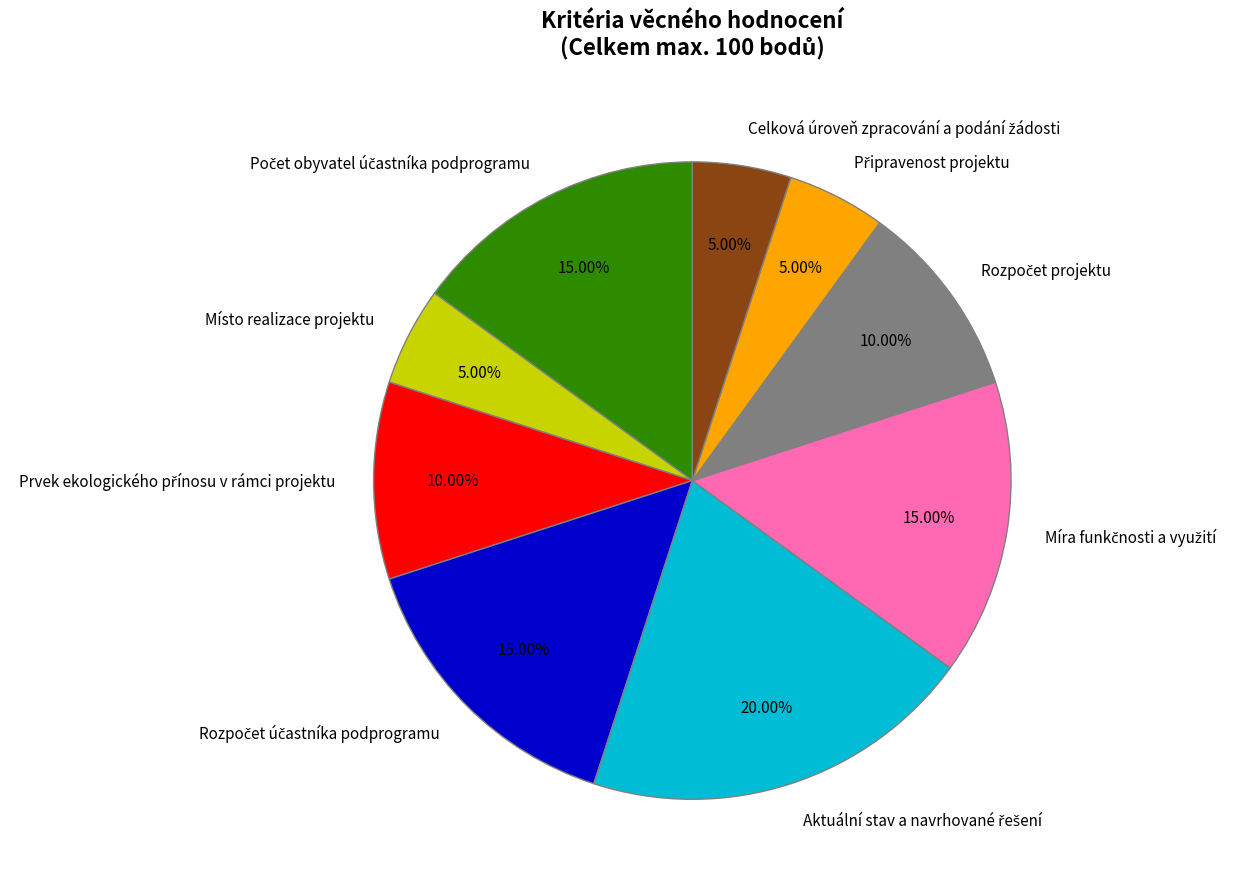

Does Místo realizace projektu represent more than half of the total?

No